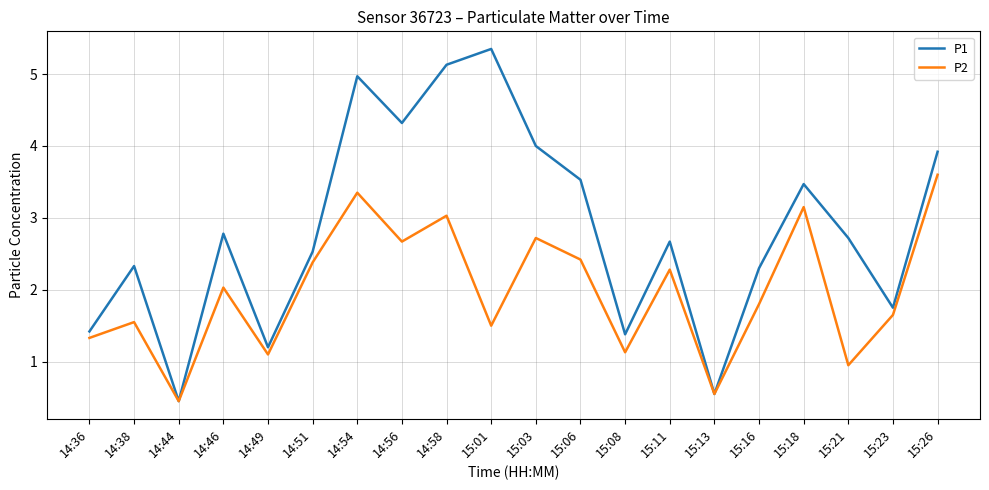

What are all the series names shown in the legend?

P1, P2